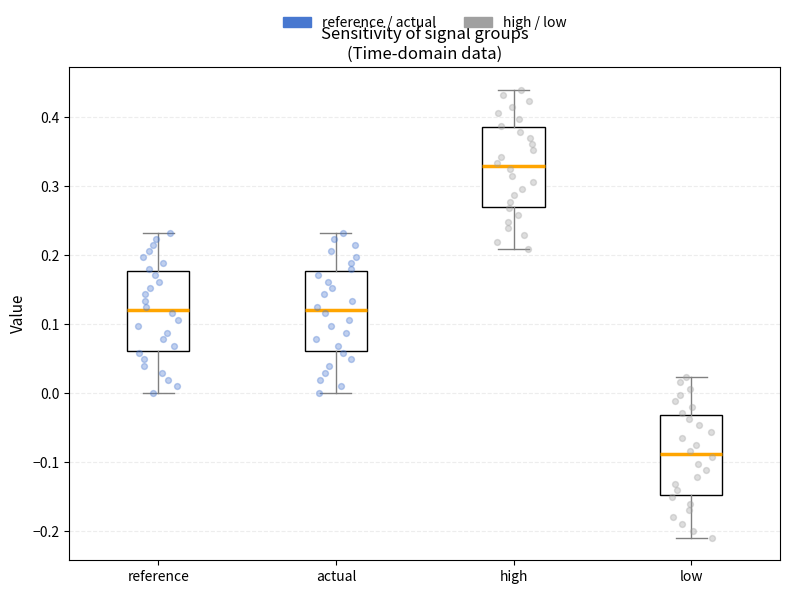

Reading left to right, read every box against the y-axis: the position of its median line, the range the box covers, and the ends of its whiskers. The values are not printed on the chart, so give them approximately, as read against the axis.

reference: median 0.12, box 0.06 to 0.18, whiskers 0.00 to 0.23
actual: median 0.12, box 0.06 to 0.18, whiskers 0.00 to 0.23
high: median 0.33, box 0.27 to 0.39, whiskers 0.21 to 0.44
low: median -0.09, box -0.15 to -0.03, whiskers -0.21 to 0.02